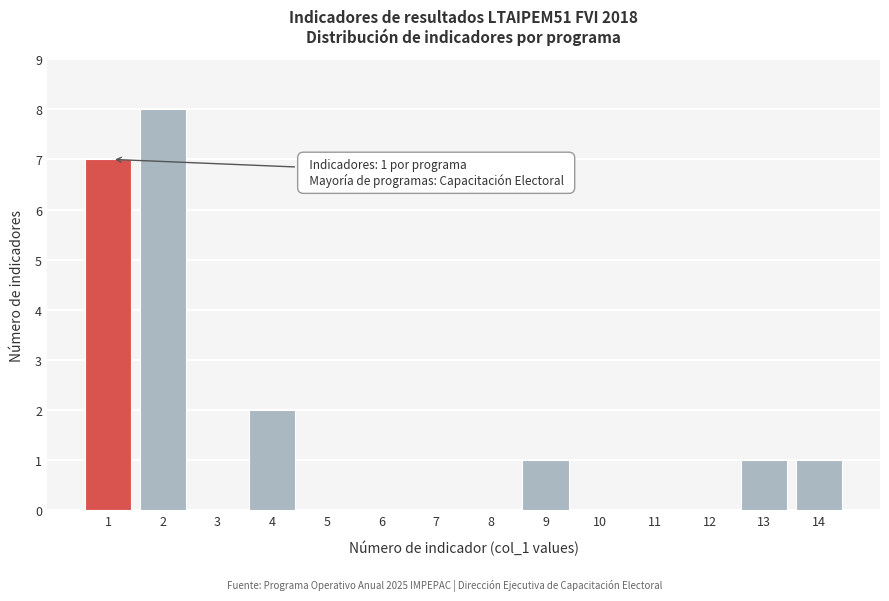

Reading left to right, list all the values displayed in this chart.

1=7	2=8	3=0	4=2	5=0	6=0	7=0	8=0	9=1	10=0	11=0	12=0	13=1	14=1